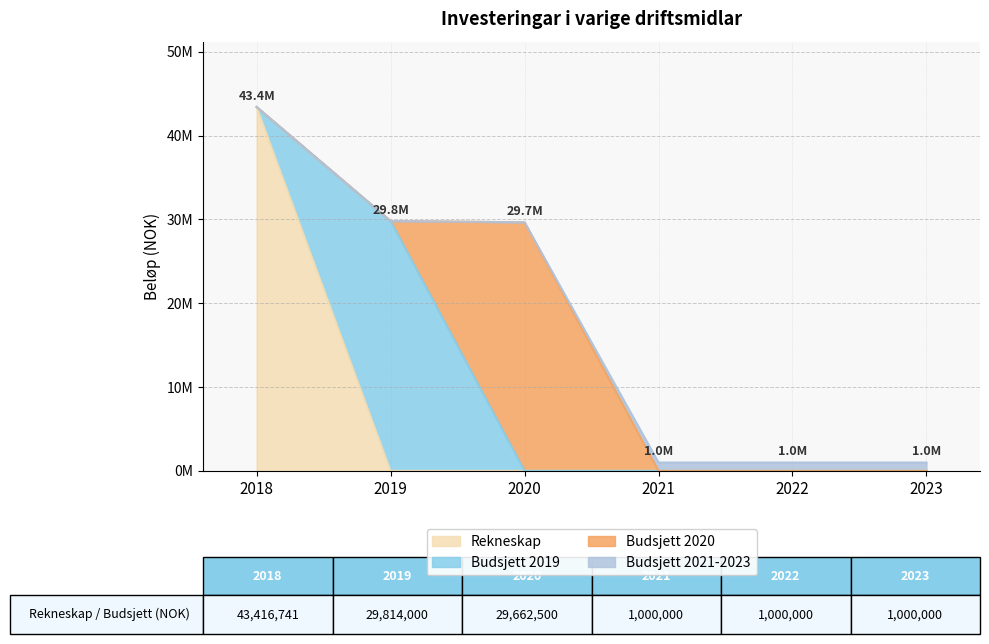

Reading left to right, what are all the values shown in this chart?

Rekneskap: 2018=43416741	2019=0	2020=0	2021=0	2022=0	2023=0
Budsjett 2019: 2018=0	2019=29814000	2020=0	2021=0	2022=0	2023=0
Budsjett 2020: 2018=0	2019=0	2020=29662500	2021=0	2022=0	2023=0
Budsjett 2021-2023: 2018=0	2019=0	2020=0	2021=1000000	2022=1000000	2023=1000000